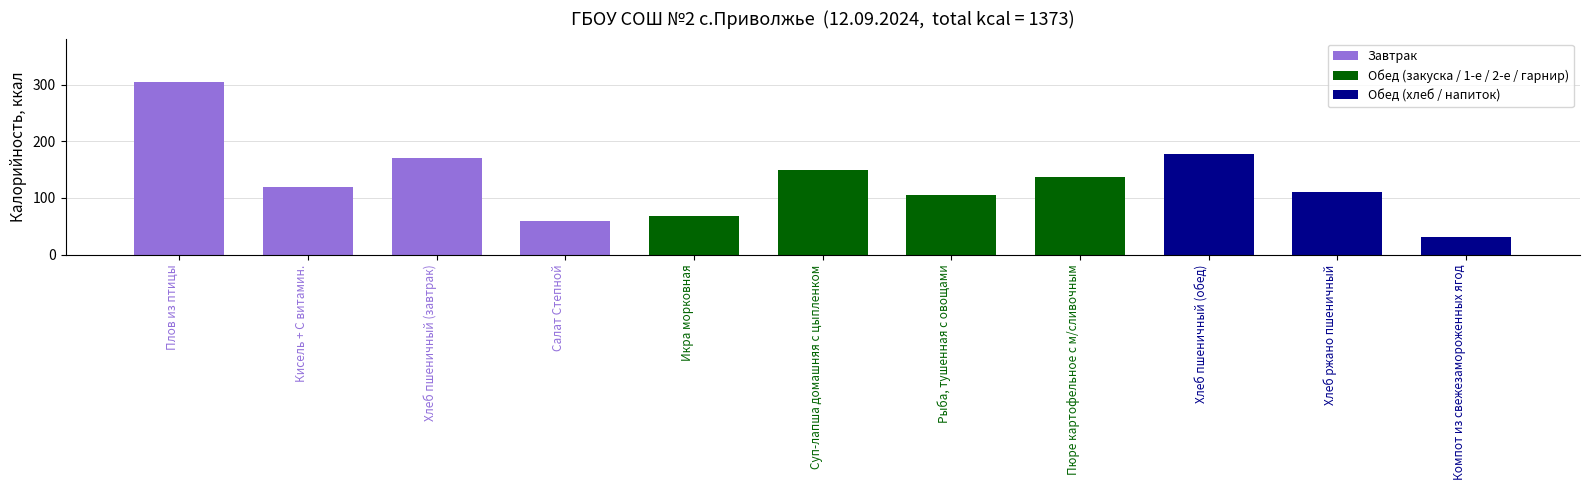

Which has a higher value, Кисель + С витамин. or Компот из свежезамороженных ягод?

Кисель + С витамин.